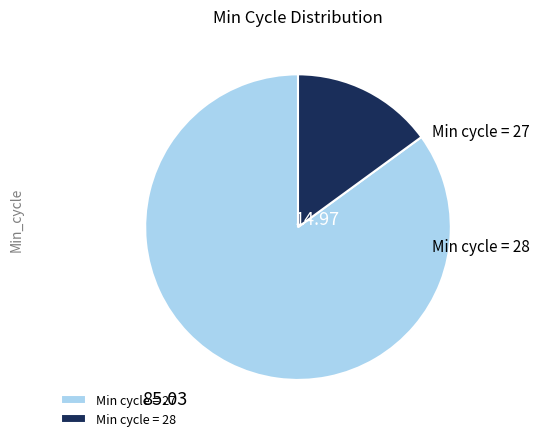

Between Min cycle = 28 and Min cycle = 27, which is larger?

Min cycle = 27